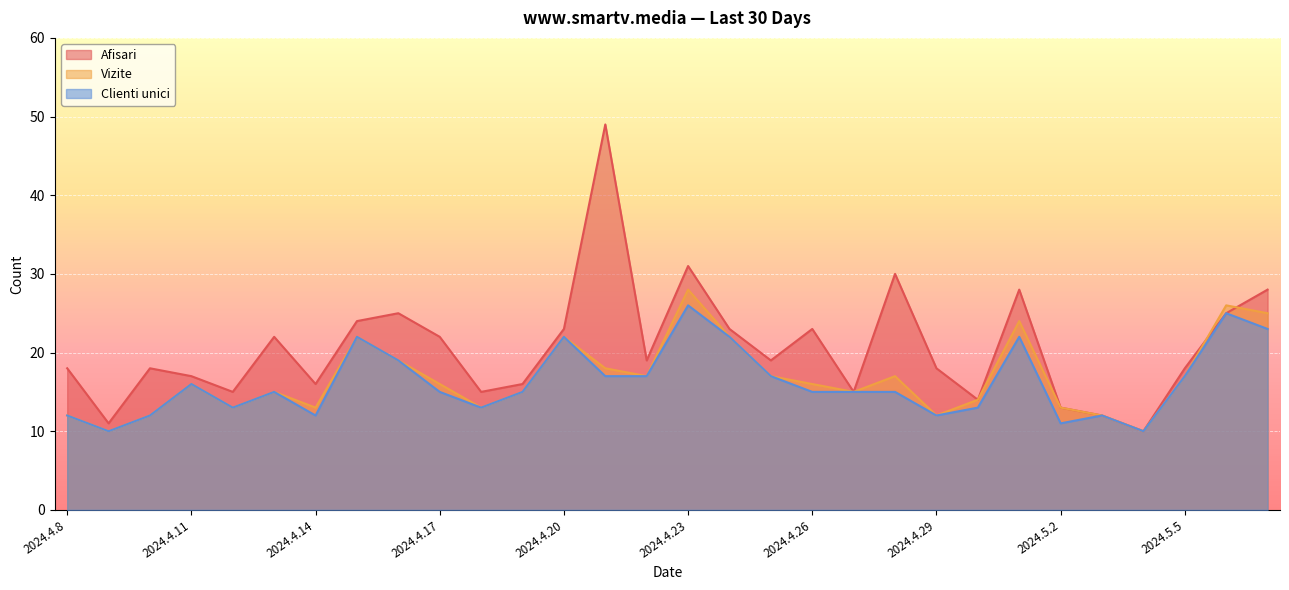

How many interior local valleys does the Afisari series have?

9